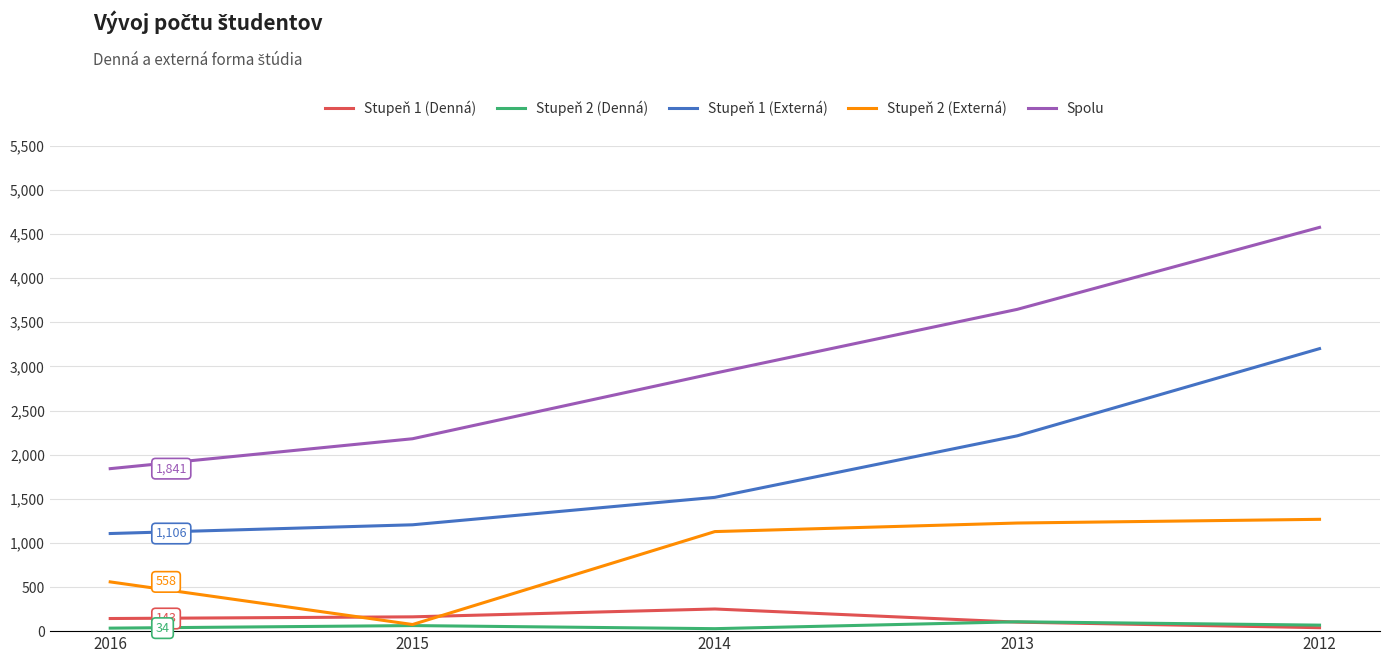

What is the spread (max minus min) of values at 2013?

3544